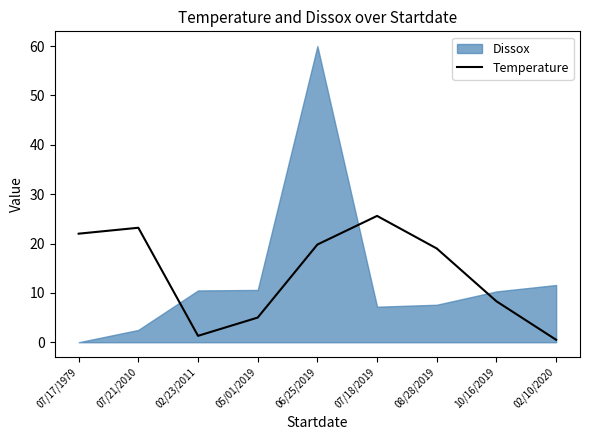

Where does the data first go above 19?

07/17/1979